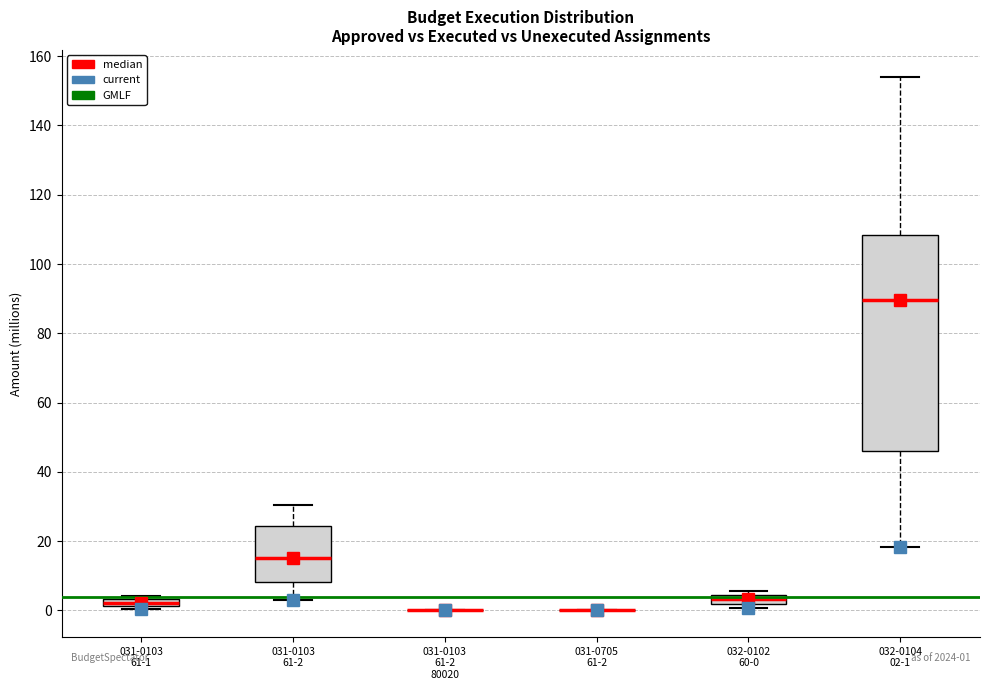

Comparing the boxes themselves (not the whiskers), which one is the tallest?

032-0104 02-1